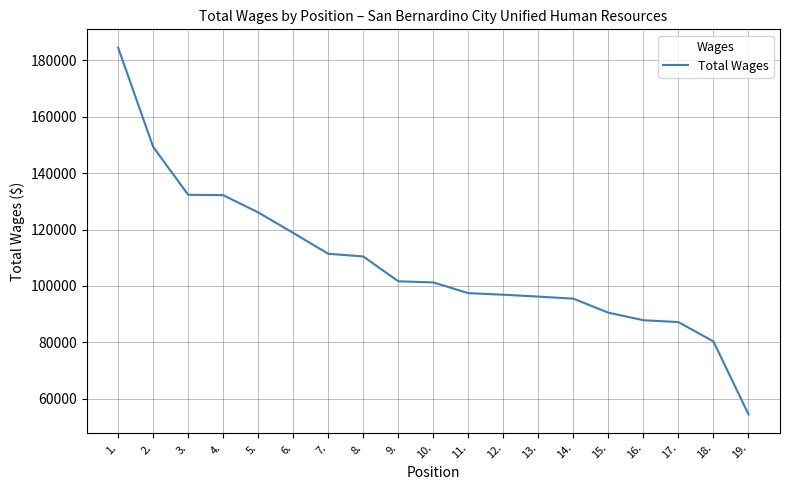

Is this an area chart (filled region under the line)?

No